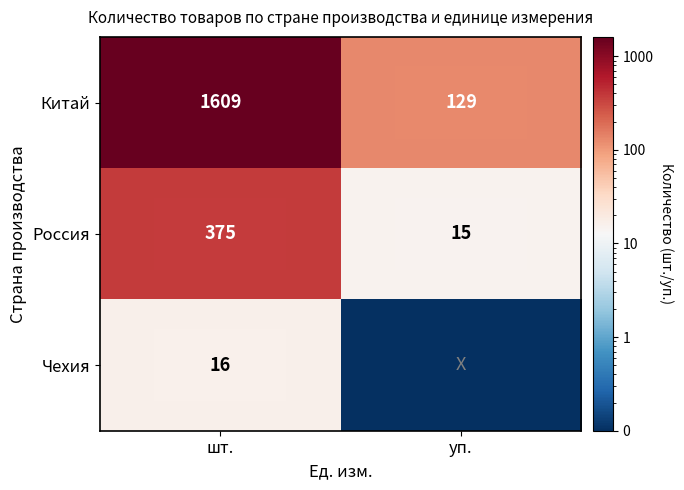

What is the difference between the Россия values at шт. and уп.?

360.0